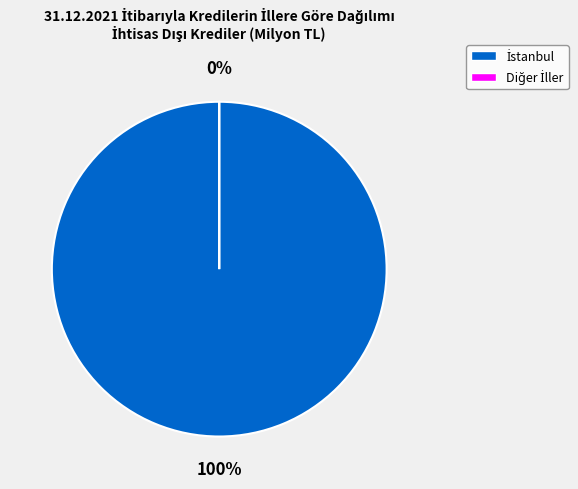

True or false: İstanbul accounts for 99% of the total.

False